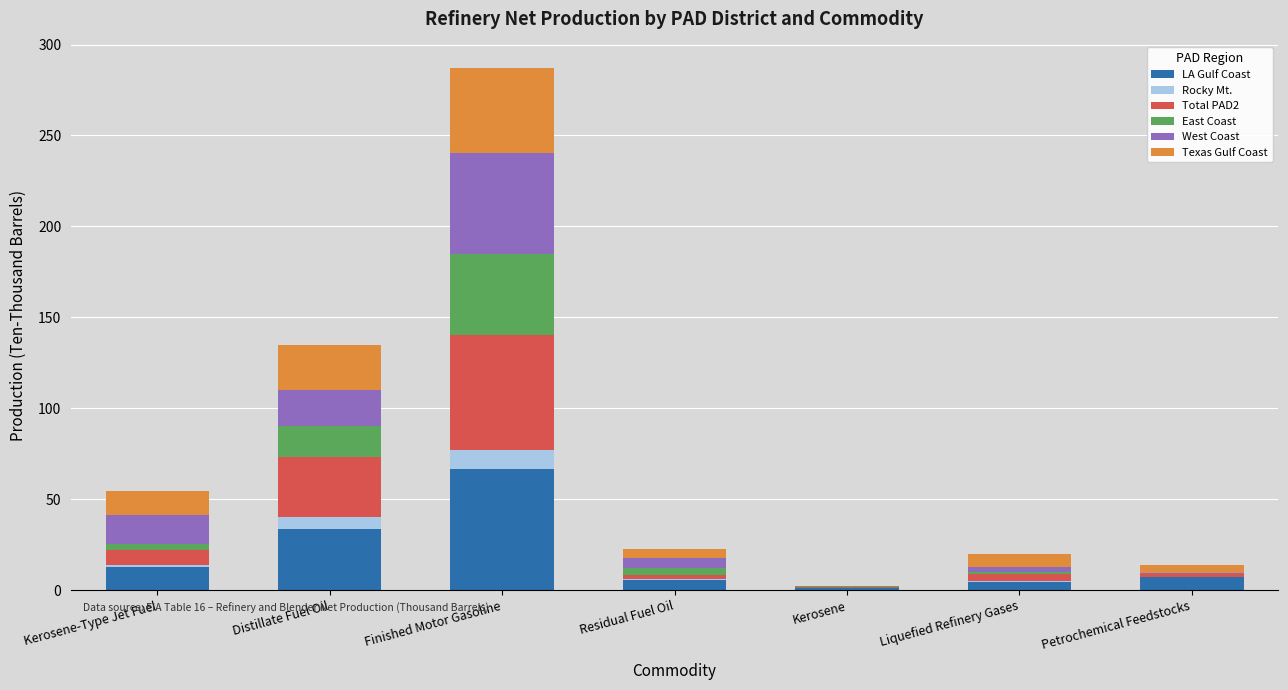

Are the bars horizontal?

No